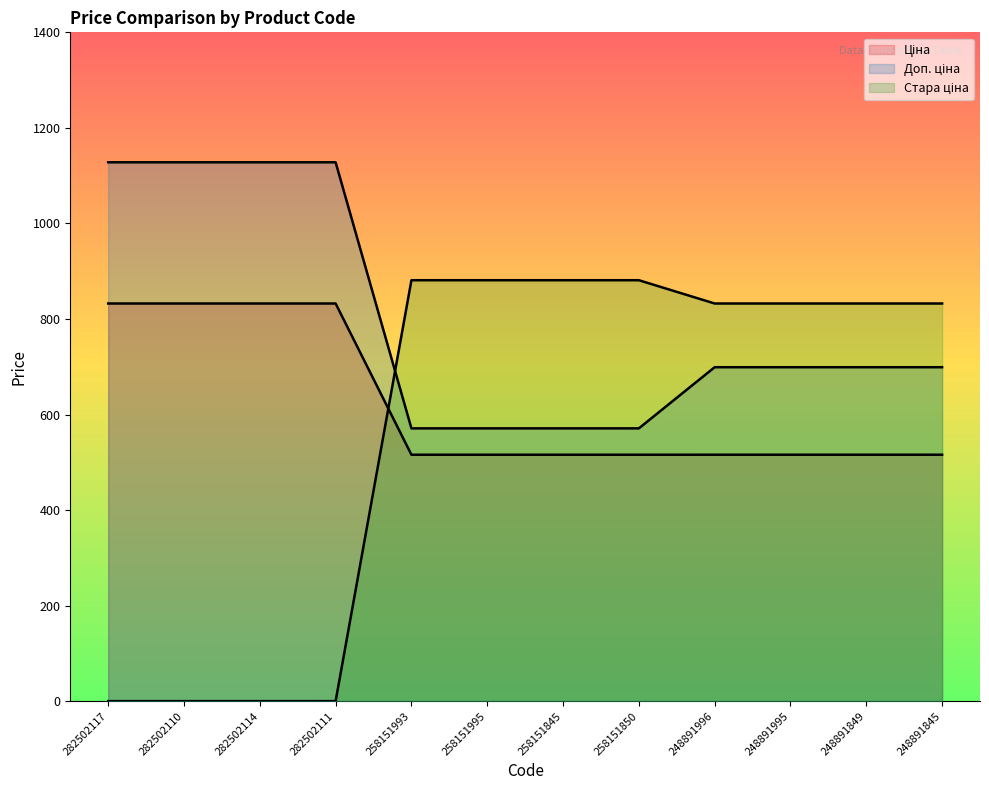

Which has a higher value, 248891996 or 248891995?

248891996